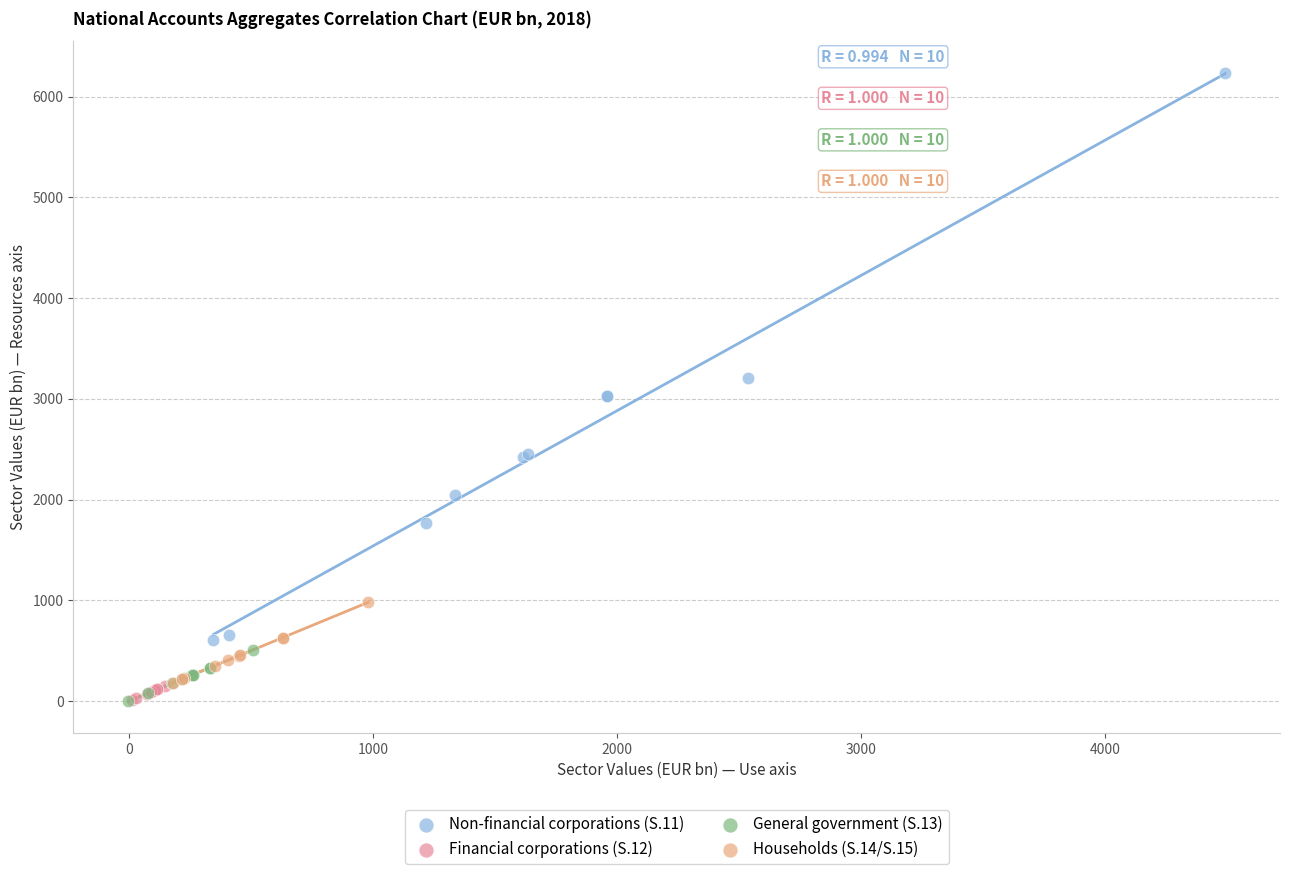

Which series contains the highest Y value?

Non-financial corporations (S.11)